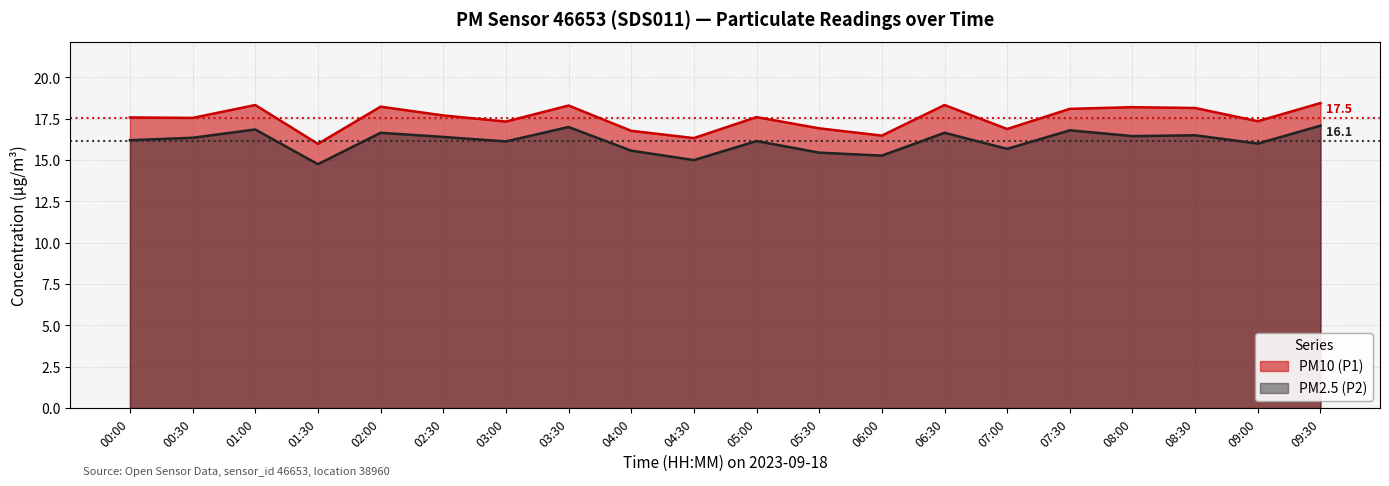

What is the greatest value displayed?

18.4